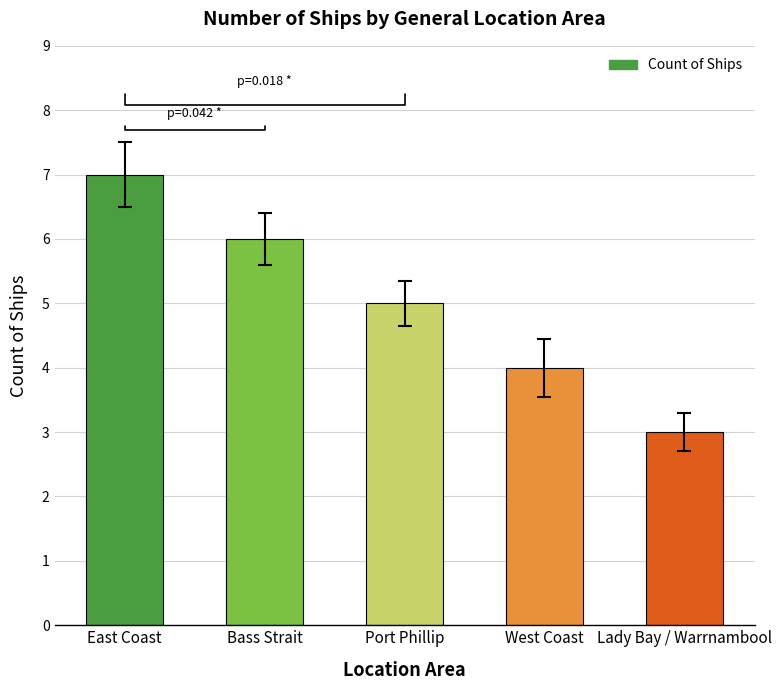

Are the bars horizontal?

No